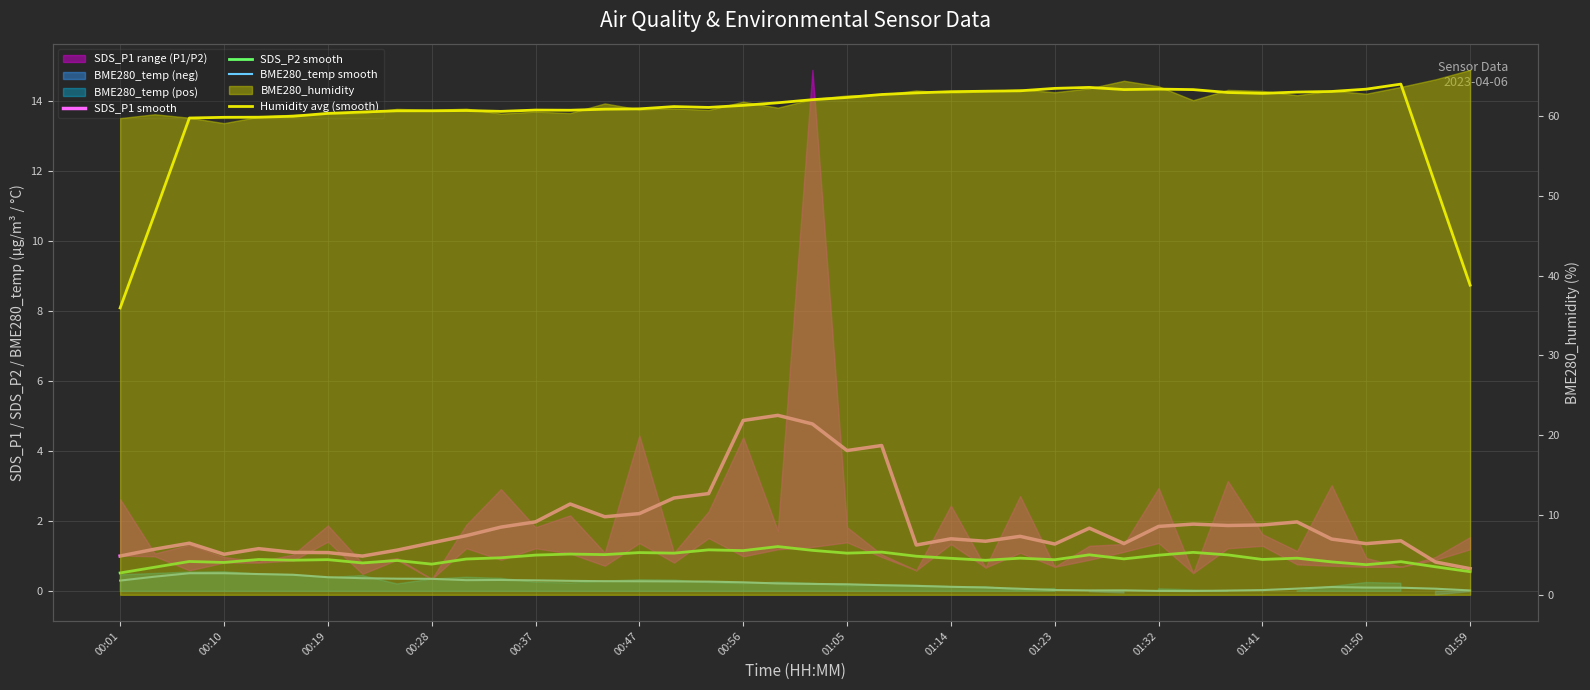

Does the chart display data point markers on the line(s)?

No